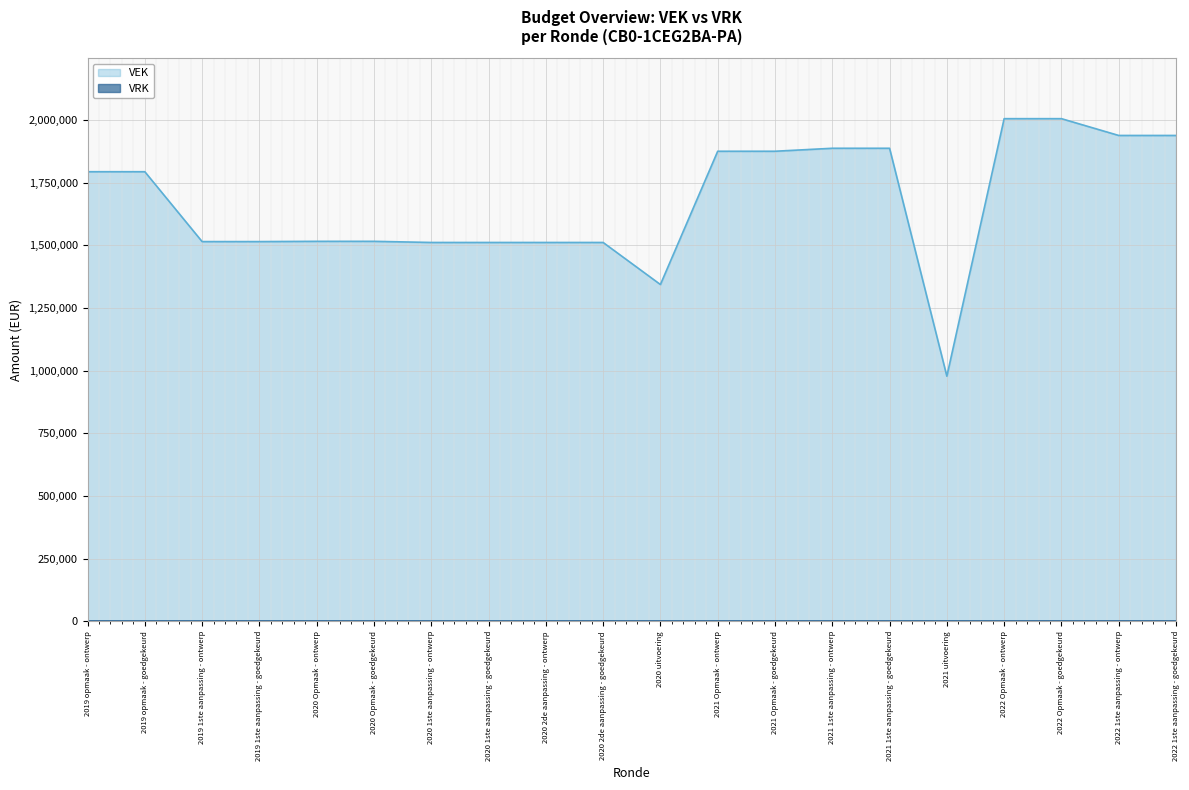

Rank the categories by value from highest to lowest.

2022 Opmaak - ontwerp, 2022 Opmaak - goedgekeurd, 2022 1ste aanpassing - ontwerp, 2022 1ste aanpassing - goedgekeurd, 2021 1ste aanpassing - ontwerp, 2021 1ste aanpassing - goedgekeurd, 2021 Opmaak - ontwerp, 2021 Opmaak - goedgekeurd, 2019 opmaak - ontwerp, 2019 opmaak - goedgekeurd, 2020 Opmaak - ontwerp, 2020 Opmaak - goedgekeurd, 2019 1ste aanpassing - ontwerp, 2019 1ste aanpassing - goedgekeurd, 2020 1ste aanpassing - ontwerp, 2020 1ste aanpassing - goedgekeurd, 2020 2de aanpassing - ontwerp, 2020 2de aanpassing - goedgekeurd, 2020 uitvoering, 2021 uitvoering